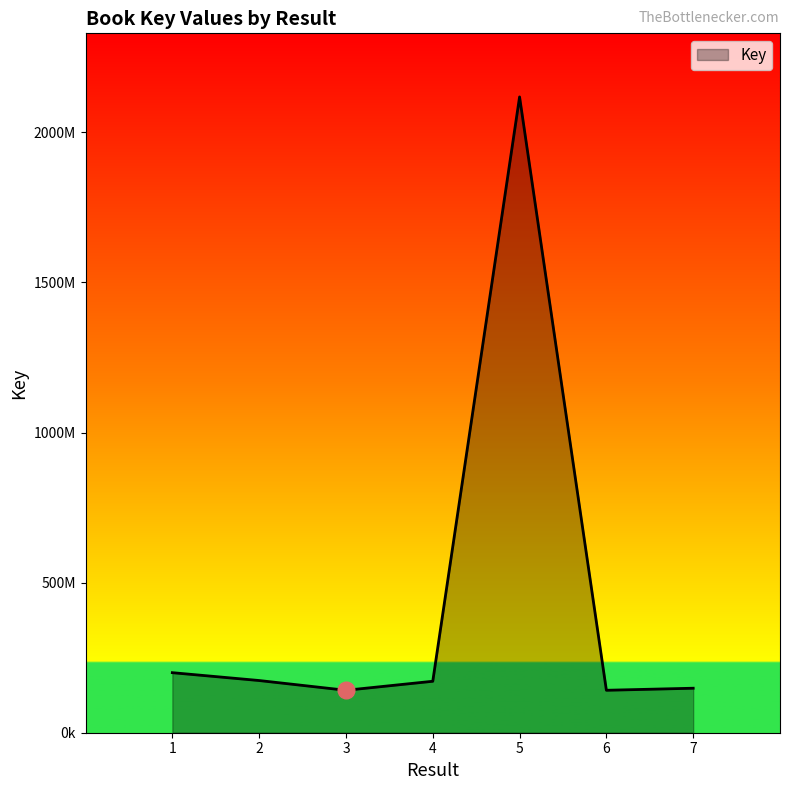

What is the difference between the values at 7 and 1?

51784236